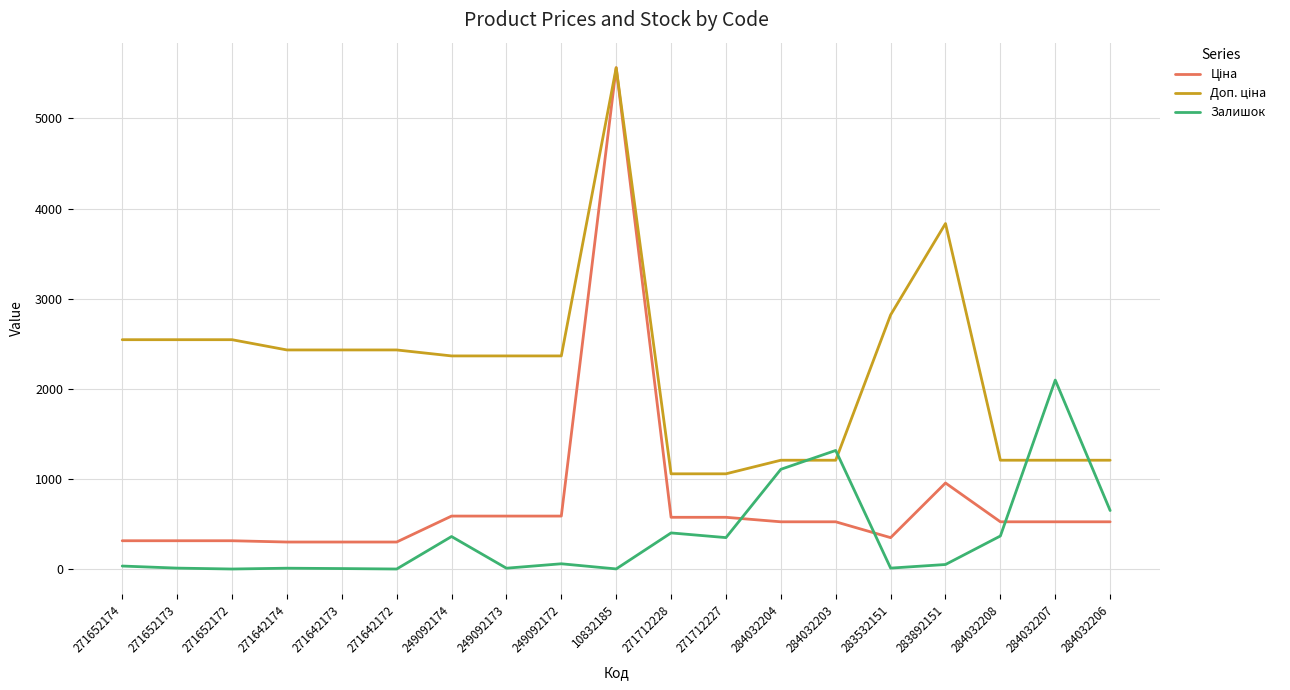

Which category has the highest value across all series?

10832185